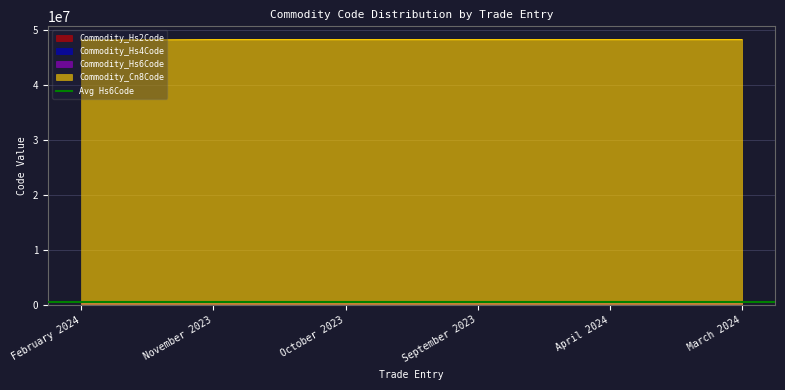

What is the label of the 2nd point from the left?

November 2023